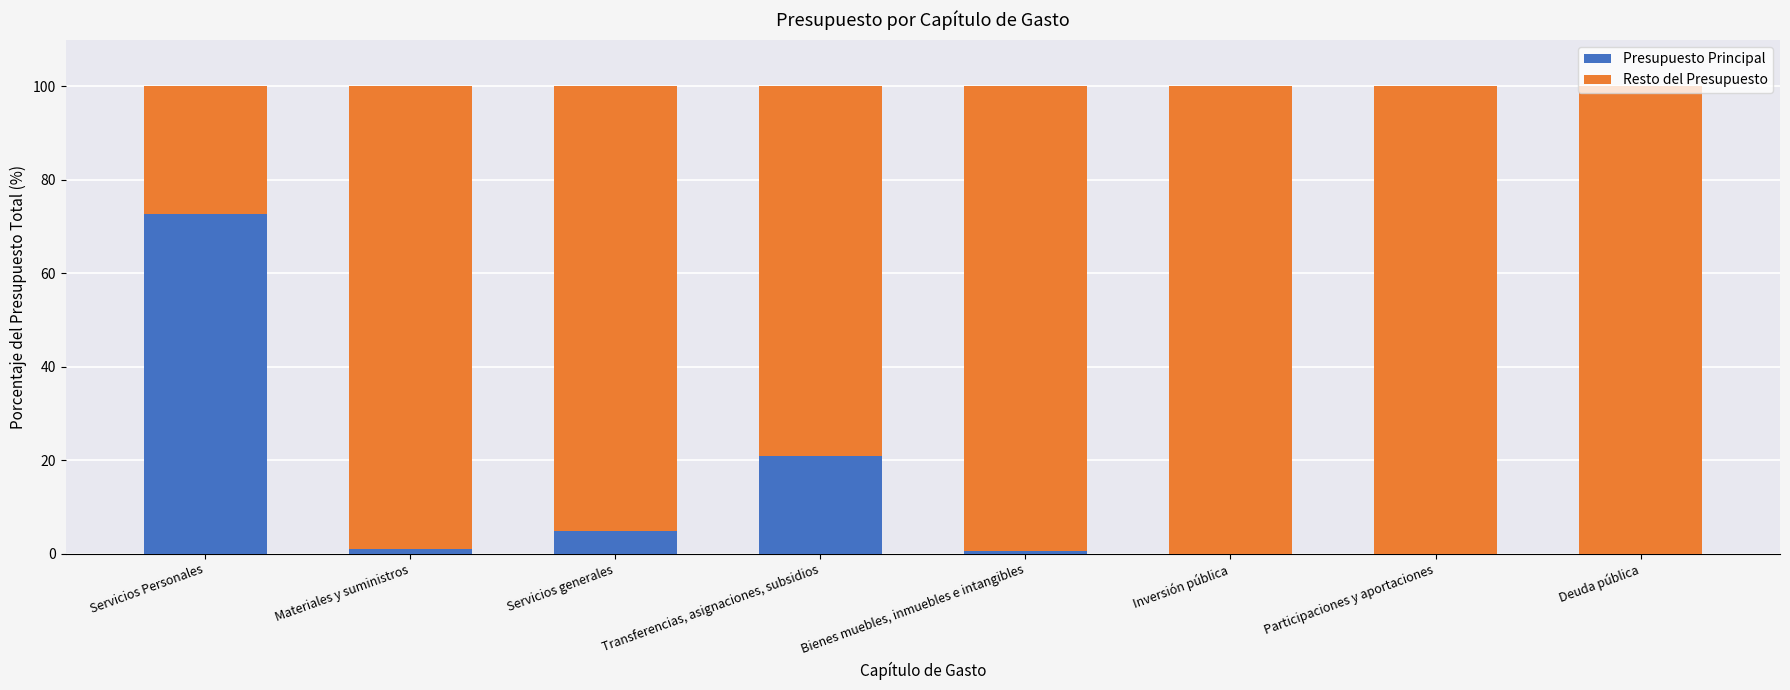

Are the bars grouped side by side (vs. stacked)?

No